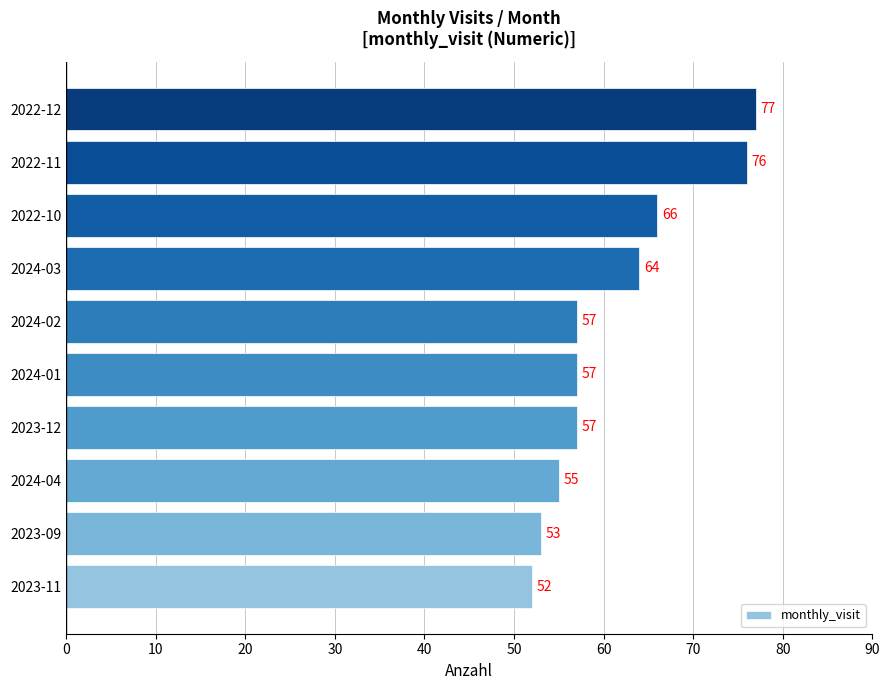

True or false: the data shows 76 at 2022-11.

True